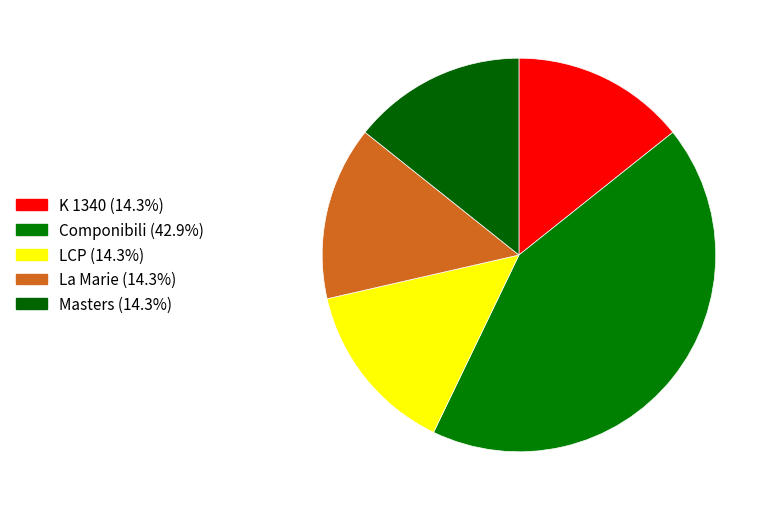

The Componibili slice represents 34% of the pie. True or false?

False